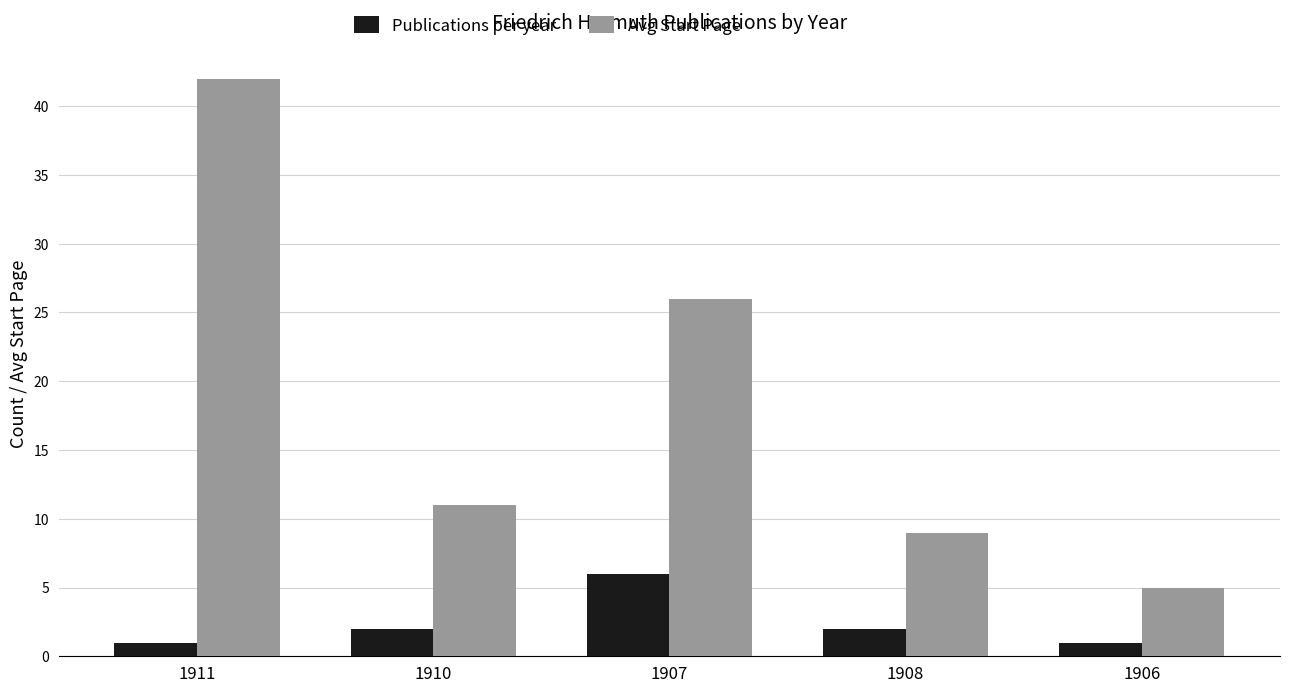

What is the spread (max minus min) of values at 1906?

4